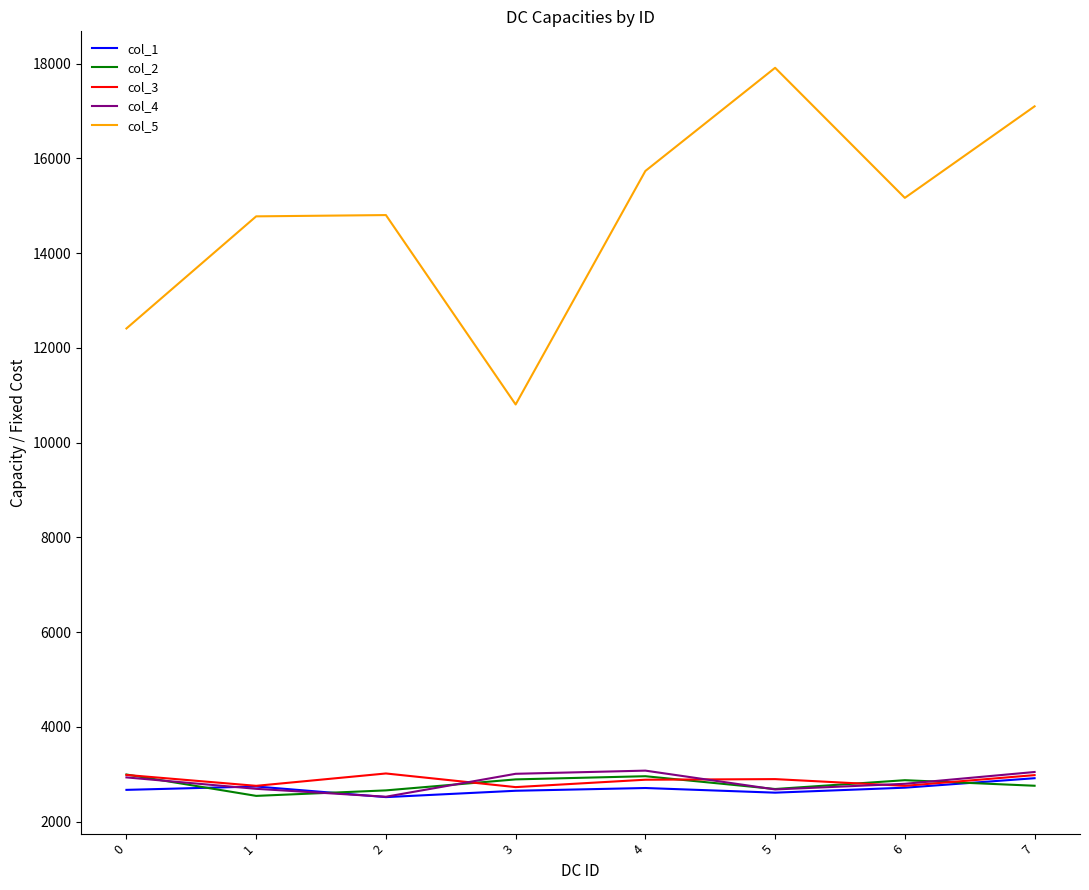

True or false: col_5 and col_2 intersect in this chart.

False